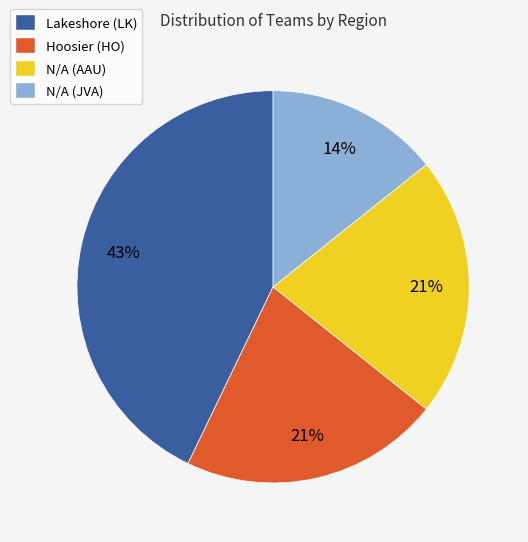

Does Lakeshore (LK) represent more than half of the total?

No